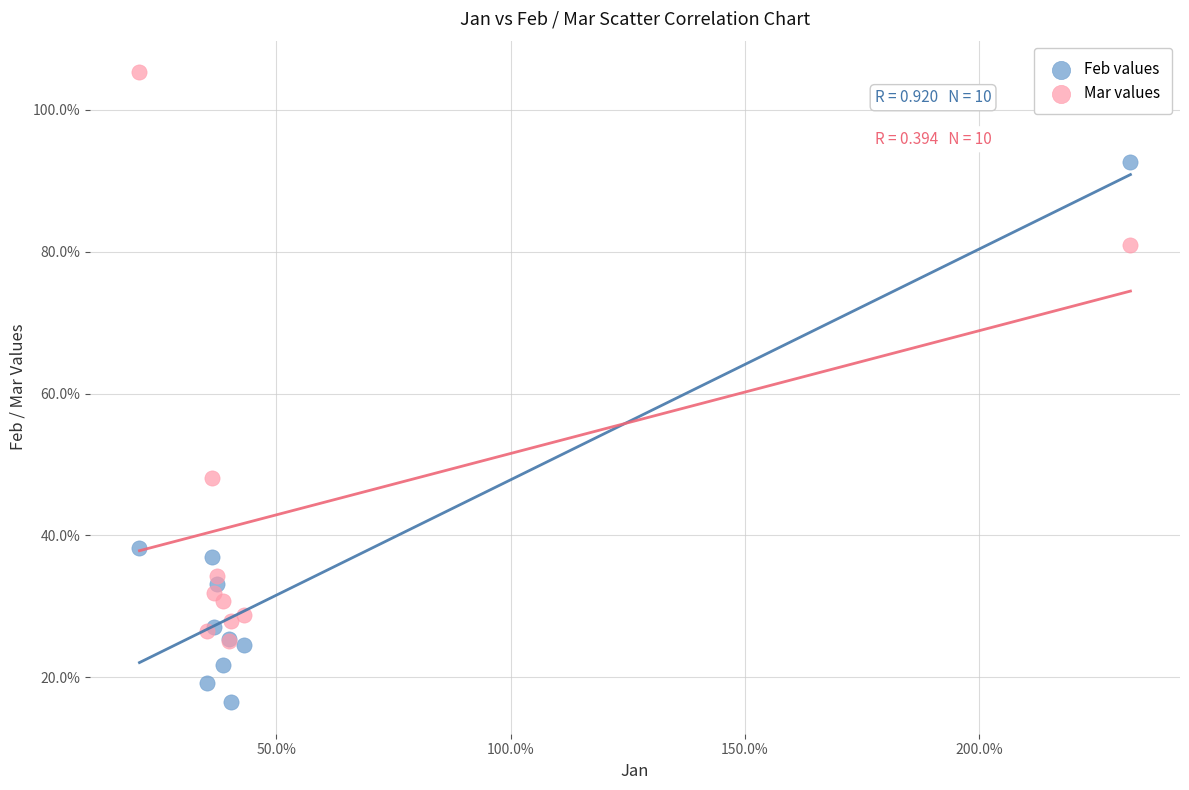

What are all the series names shown in the legend?

Feb values, Mar values